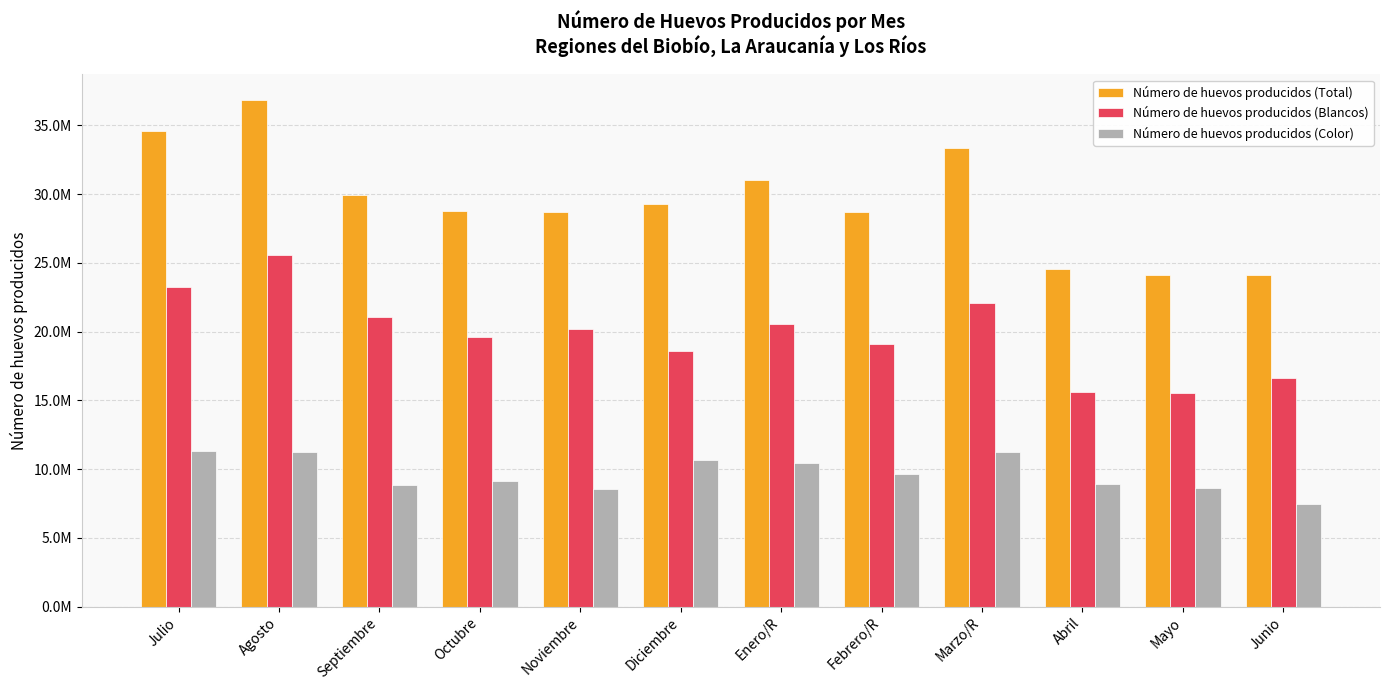

Are the bars grouped side by side (vs. stacked)?

Yes